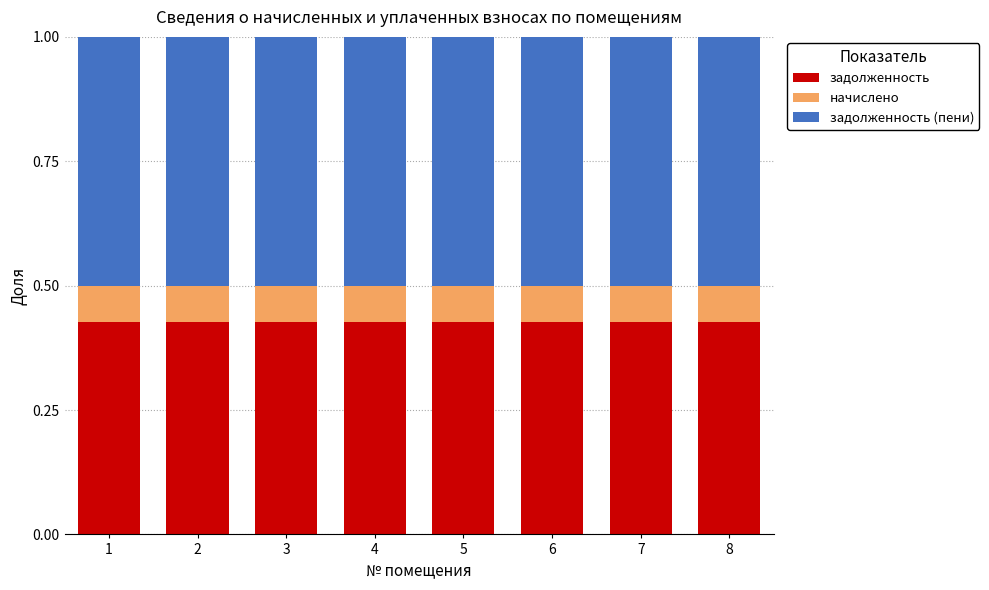

What are all the series names shown in the legend?

задолженность, начислено, задолженность (пени)